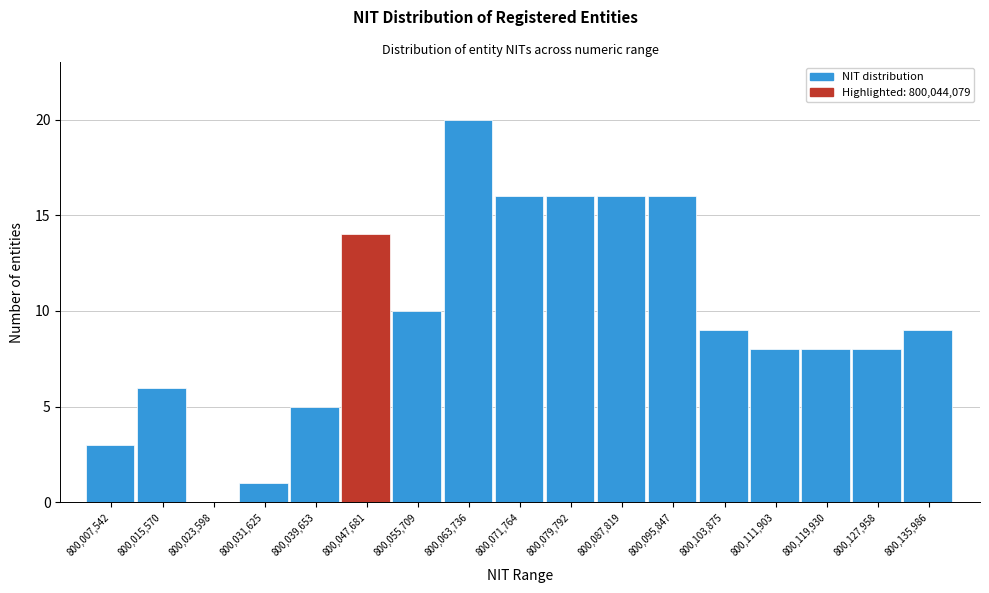

Reading left to right, transcribe this chart: for each bar, give the range it covers on the x-axis and its height. Neither the bar edges nor the heights are printed on the chart, so give them approximately, as read against the axes.

800004000 to 800012000: 3
800012000 to 800020000: 6
800020000 to 800028000: 0
800028000 to 800036000: 1
800036000 to 800044000: 5
800044000 to 800052000: 14
800052000 to 800060000: 10
800060000 to 800068000: 20
800068000 to 800076000: 16
800076000 to 800084000: 16
800084000 to 800092000: 16
800092000 to 800100000: 16
800100000 to 800108000: 9
800108000 to 800116000: 8
800116000 to 800124000: 8
800124000 to 800132000: 8
800132000 to 800140000: 9